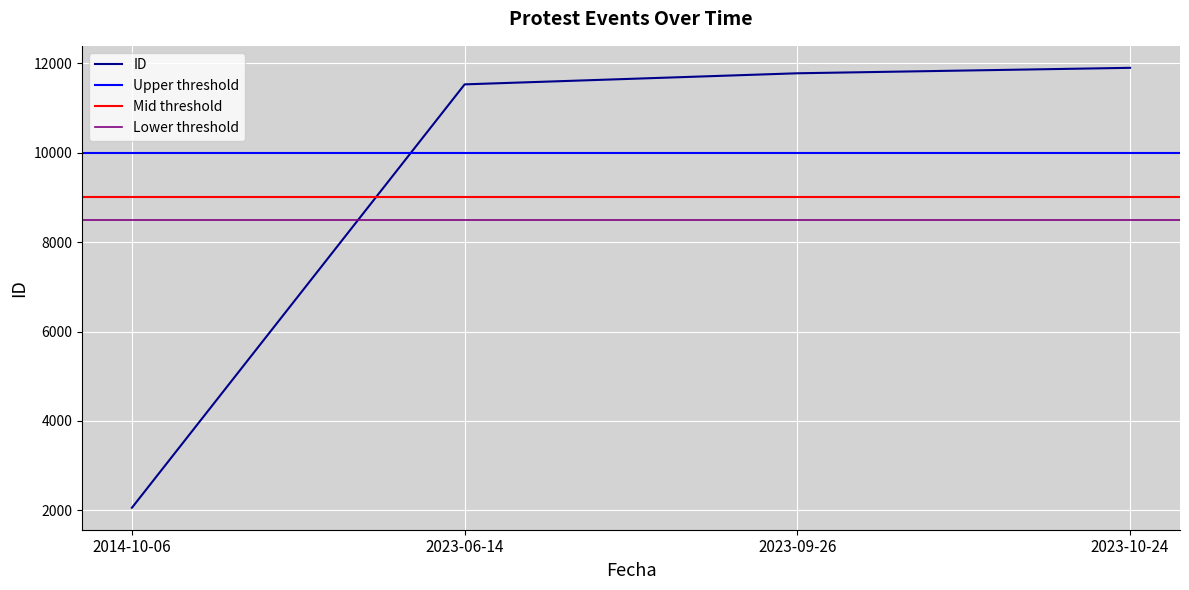

What is the maximum value for ID?

11901